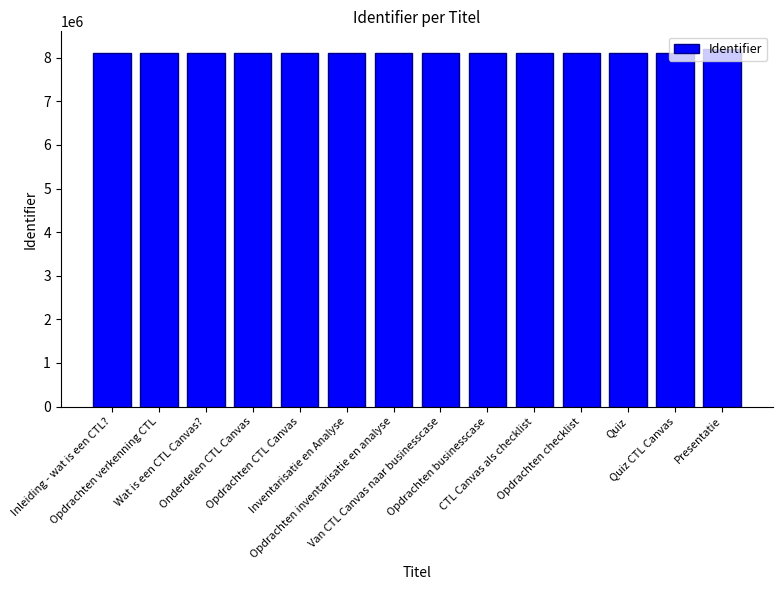

What is the smallest value displayed?

8109928